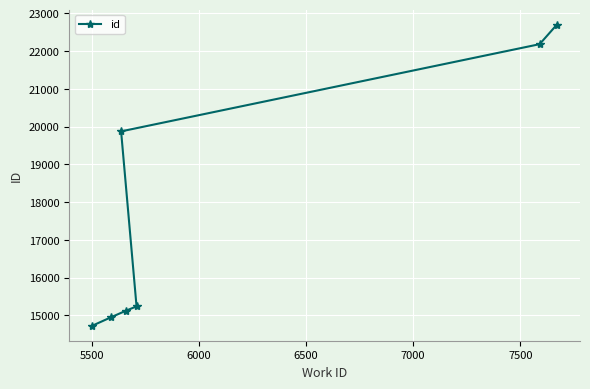

What is the value of the 2nd point from the left?

14955